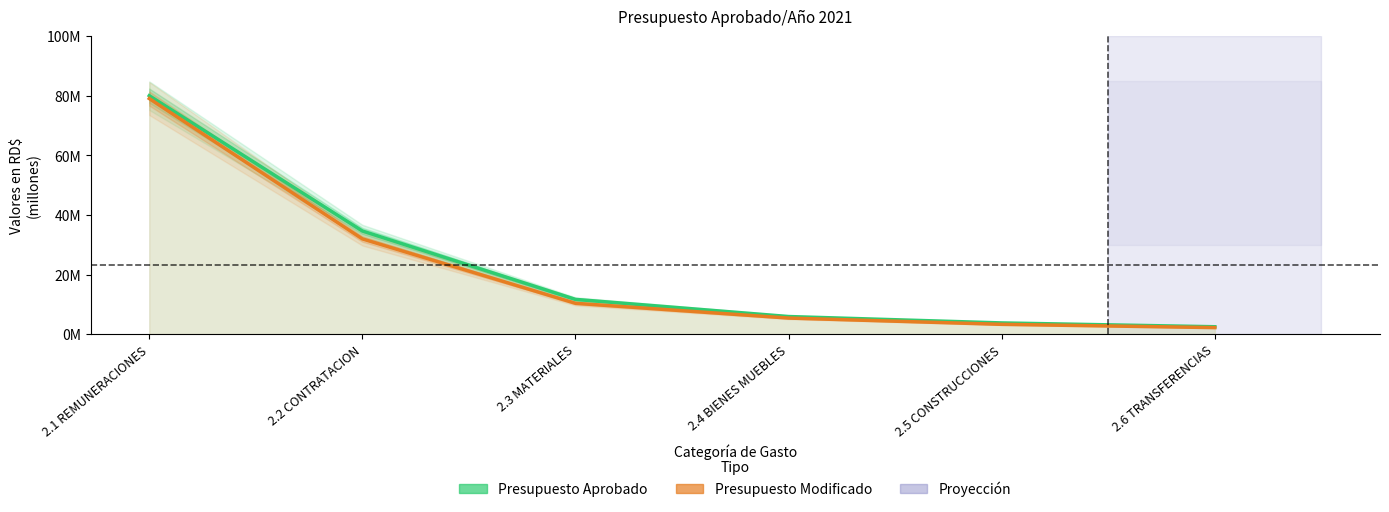

Rank the series at 2.4 BIENES MUEBLES from lowest to highest value.

Presupuesto Modificado, Presupuesto Aprobado